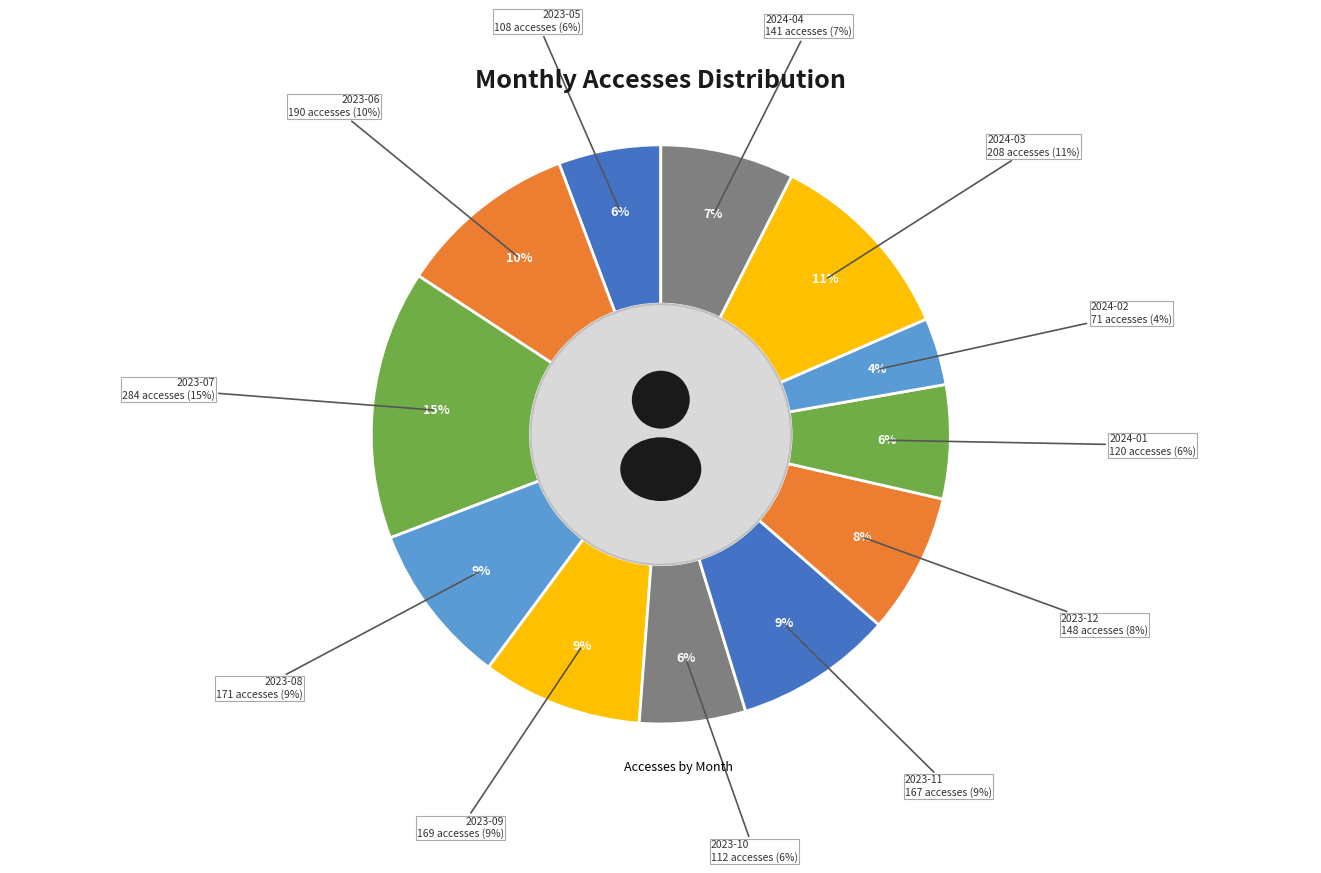

To the nearest percent, what is the combined percentage of 2024-03 and 2023-10?

17%